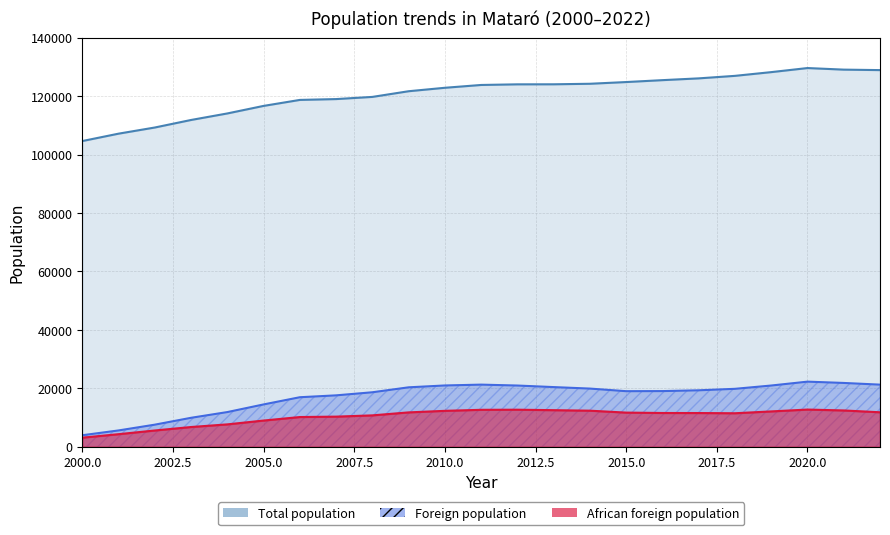

True or false: Total population and Foreign population intersect in this chart.

False